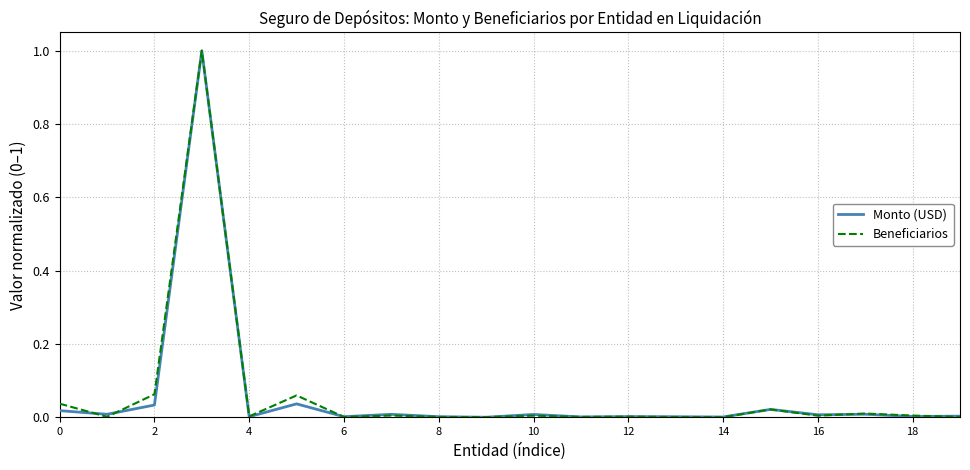

What is the greatest value displayed?

1.0